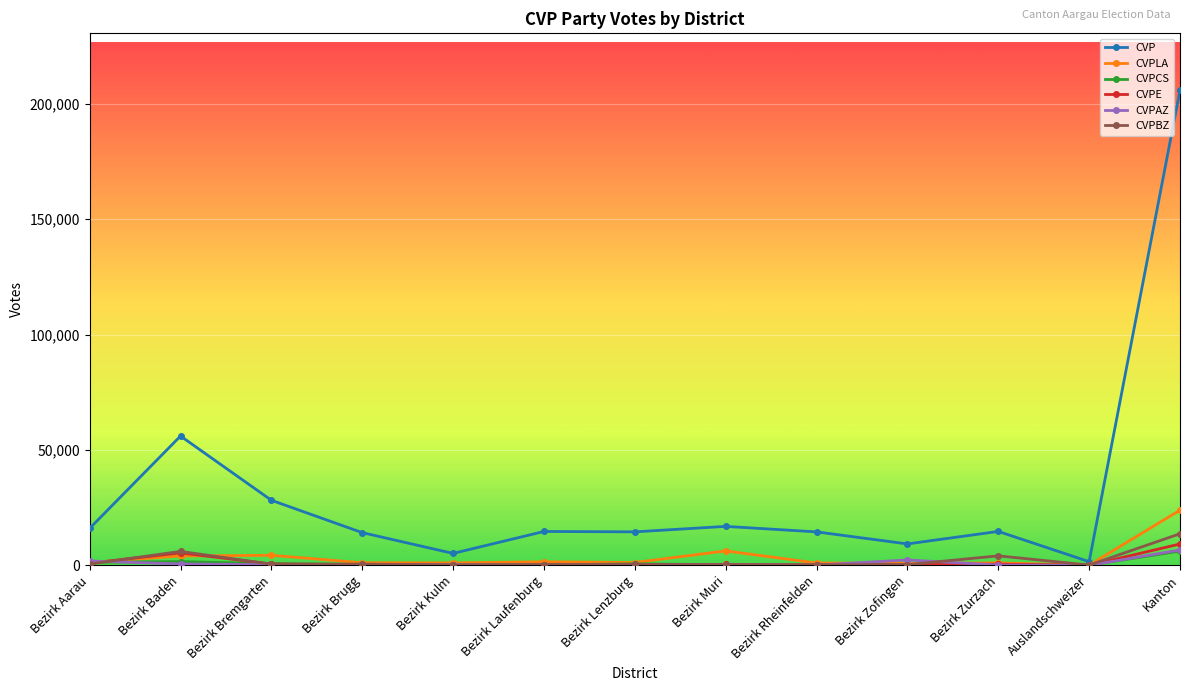

What is the maximum value shown in the chart?

205895